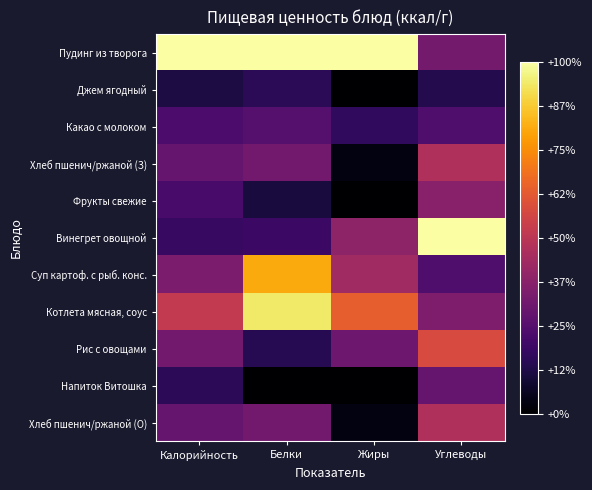

What is the total value across all series at Белки?

4.2